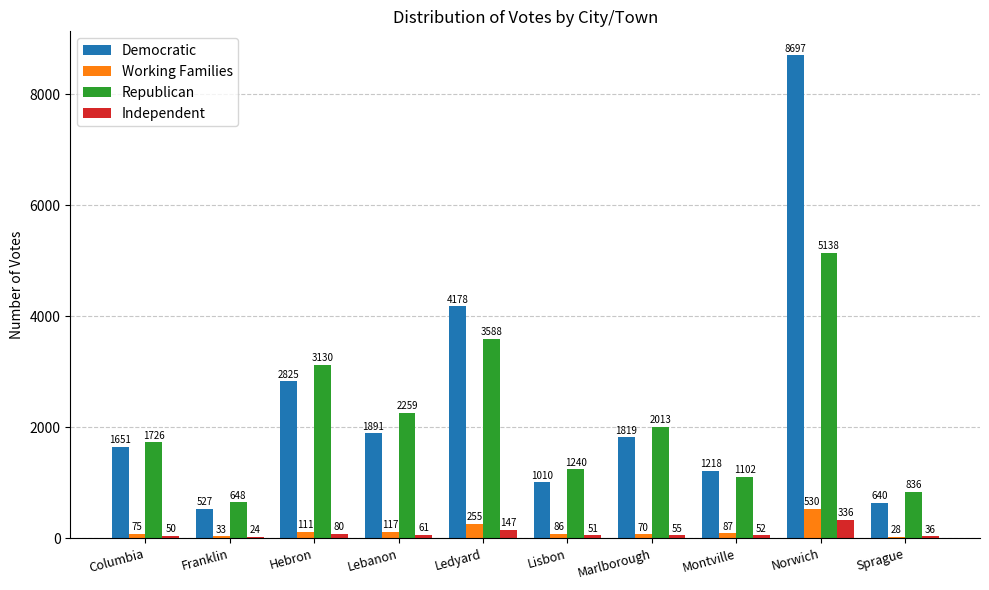

Is the value of Working Families at Sprague greater than the value of Democratic at Sprague?

No